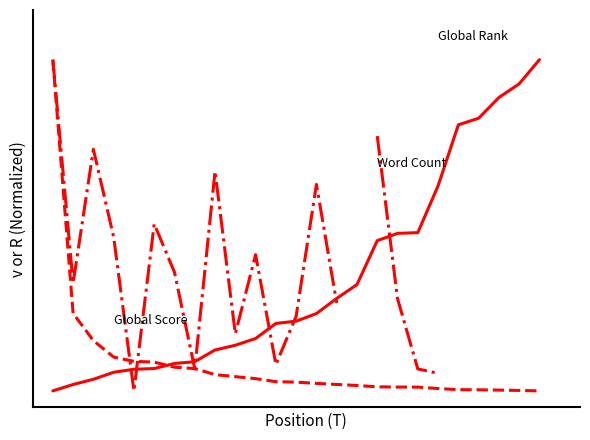

Does the chart have visible grid lines?

No